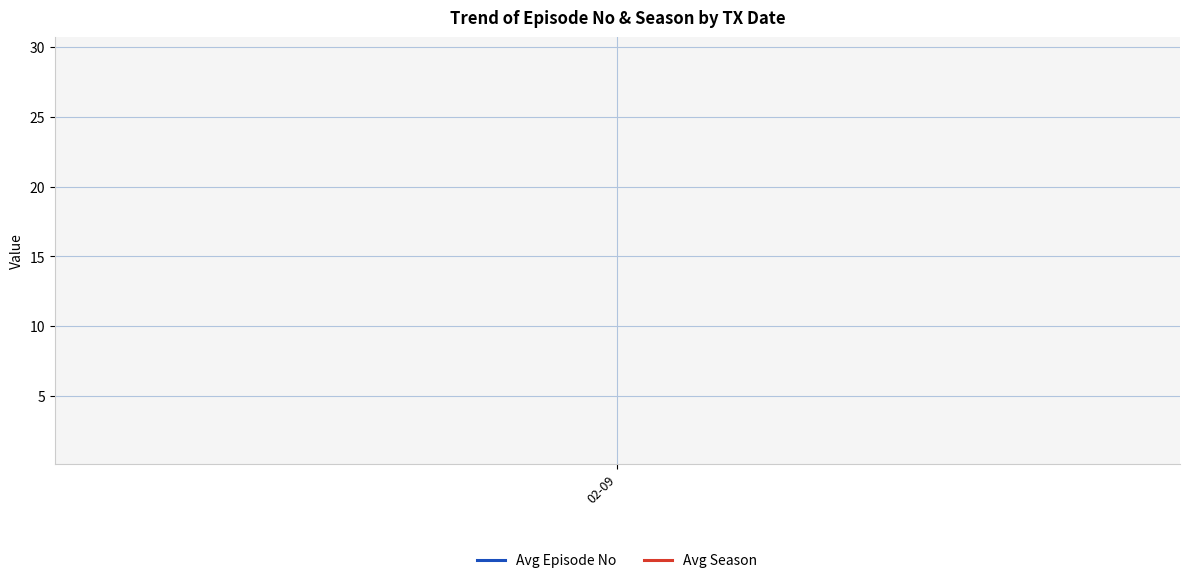

True or false: Avg Season and Avg Episode No cross at least once.

False